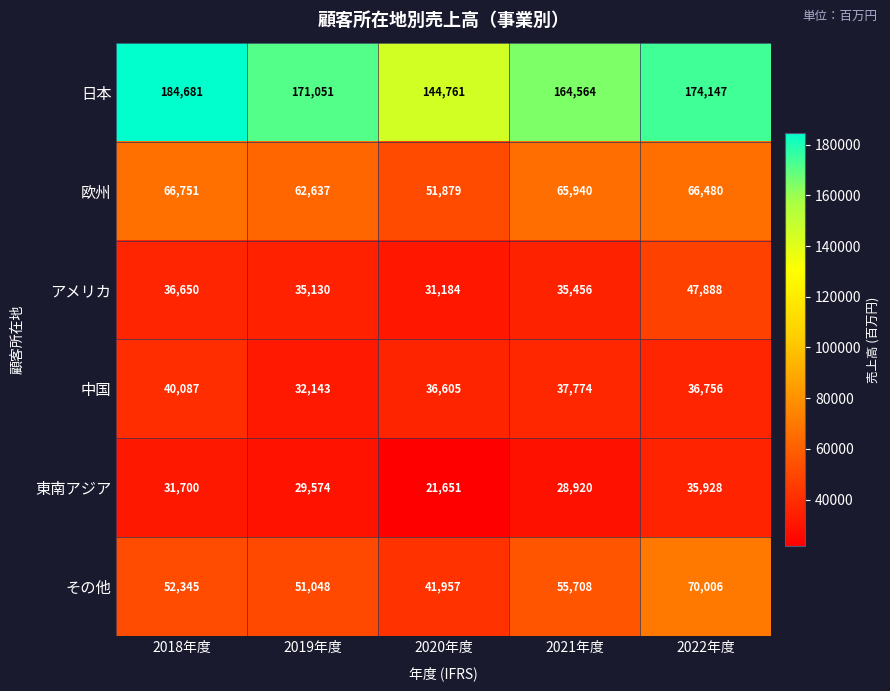

Reading right to left, extract all data points from this chart.

日本: 2022年度=174147	2021年度=164564	2020年度=144761	2019年度=171051	2018年度=184681
欧州: 2022年度=66480	2021年度=65940	2020年度=51879	2019年度=62637	2018年度=66751
アメリカ: 2022年度=47888	2021年度=35456	2020年度=31184	2019年度=35130	2018年度=36650
中国: 2022年度=36756	2021年度=37774	2020年度=36605	2019年度=32143	2018年度=40087
東南アジア: 2022年度=35928	2021年度=28920	2020年度=21651	2019年度=29574	2018年度=31700
その他: 2022年度=70006	2021年度=55708	2020年度=41957	2019年度=51048	2018年度=52345